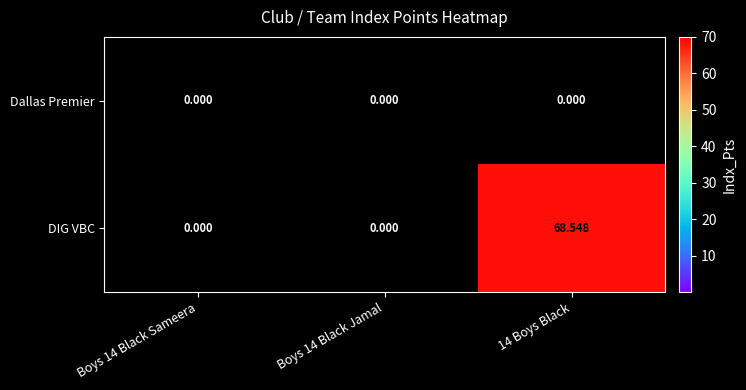

What is the average value of the DIG VBC series?

22.8